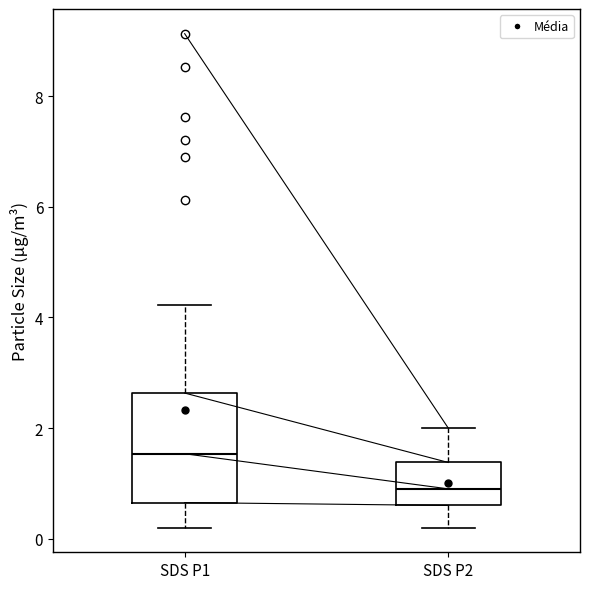

Reading left to right, transcribe this box plot: for each box, give where its median line is, the range the box spans, and where its two whiskers end, as read against the y-axis. The values are not printed on the chart, so give them approximately, as read against the axis.

SDS P1: median 1.6, box 0.6 to 2.6, whiskers 0.2 to 4.2
SDS P2: median 1.0, box 0.6 to 1.4, whiskers 0.2 to 2.0